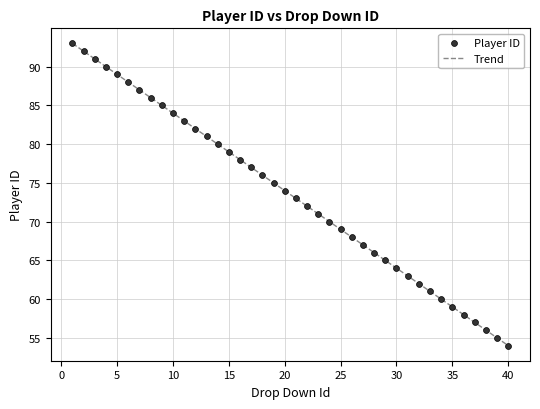

What is the smallest value displayed?

54.0